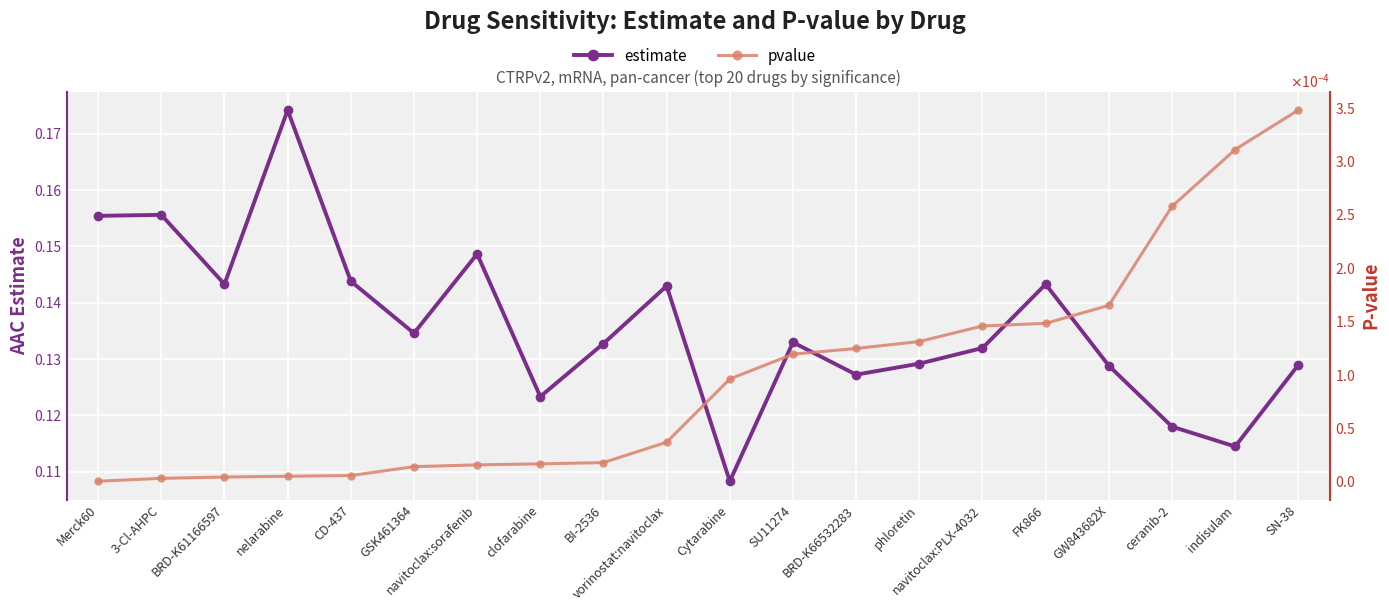

Reading left to right, transcribe all the data shown in this chart.

estimate: Merck60=0.2	3-Cl-AHPC=0.2	BRD-K61166597=0.1	nelarabine=0.2	CD-437=0.1	GSK461364=0.1	navitoclax:sorafenib=0.1	clofarabine=0.1	BI-2536=0.1	vorinostat:navitoclax=0.1	Cytarabine=0.1	SU11274=0.1	BRD-K66532283=0.1	phloretin=0.1	navitoclax:PLX-4032=0.1	FK866=0.1	GW843682X=0.1	ceranib-2=0.1	indisulam=0.1	SN-38=0.1
pvalue: Merck60=0.0	3-Cl-AHPC=0.0	BRD-K61166597=0.0	nelarabine=0.0	CD-437=0.0	GSK461364=0.0	navitoclax:sorafenib=0.0	clofarabine=0.0	BI-2536=0.0	vorinostat:navitoclax=0.0	Cytarabine=0.0	SU11274=0.0	BRD-K66532283=0.0	phloretin=0.0	navitoclax:PLX-4032=0.0	FK866=0.0	GW843682X=0.0	ceranib-2=0.0	indisulam=0.0	SN-38=0.0